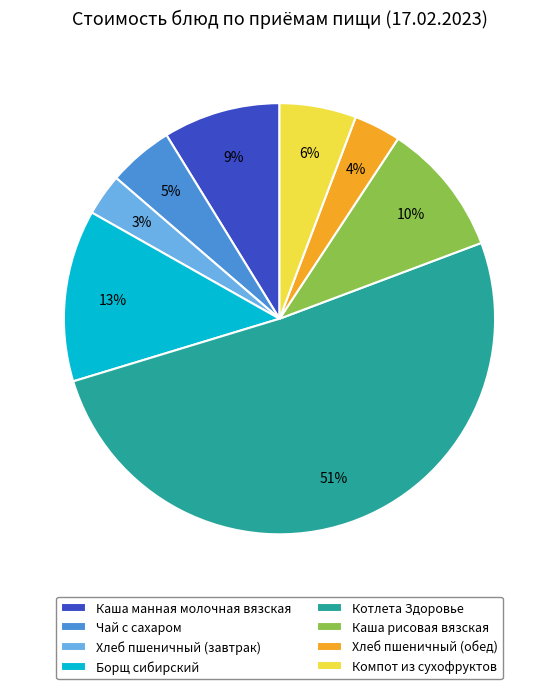

What percentage is the Хлеб пшеничный (завтрак) slice, to the nearest percent?

3%